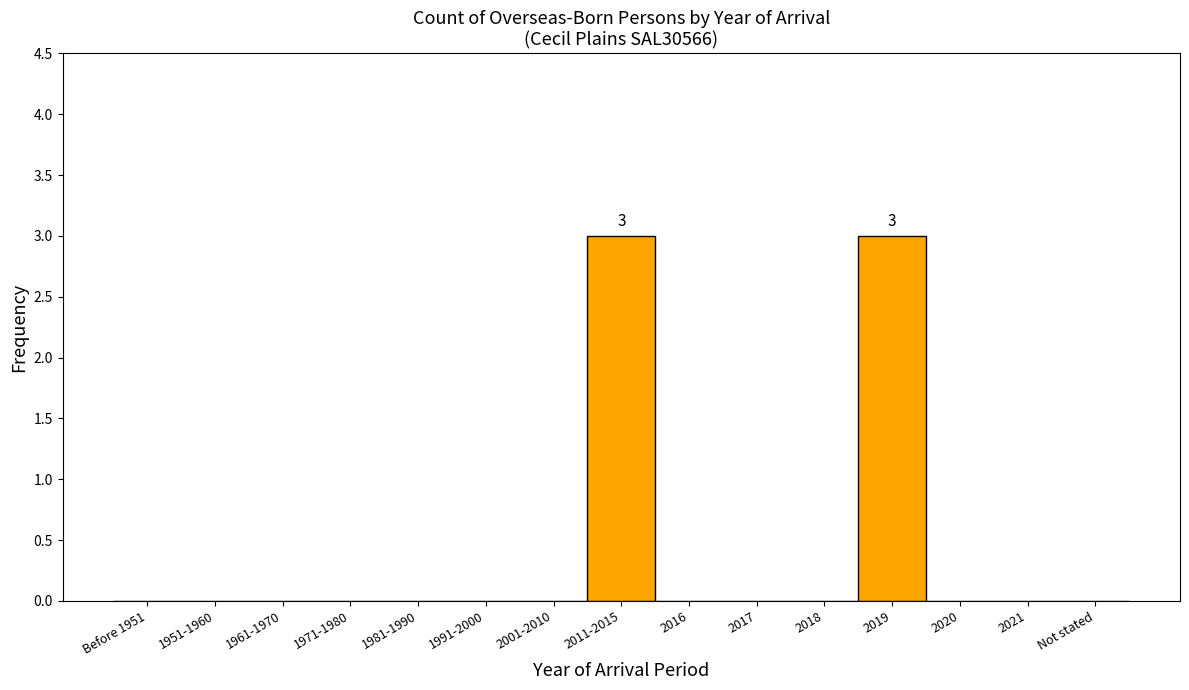

Reading left to right, list all the values displayed in this chart.

Before 1951=0	1951-1960=0	1961-1970=0	1971-1980=0	1981-1990=0	1991-2000=0	2001-2010=0	2011-2015=3	2016=0	2017=0	2018=0	2019=3	2020=0	2021=0	Not stated=0